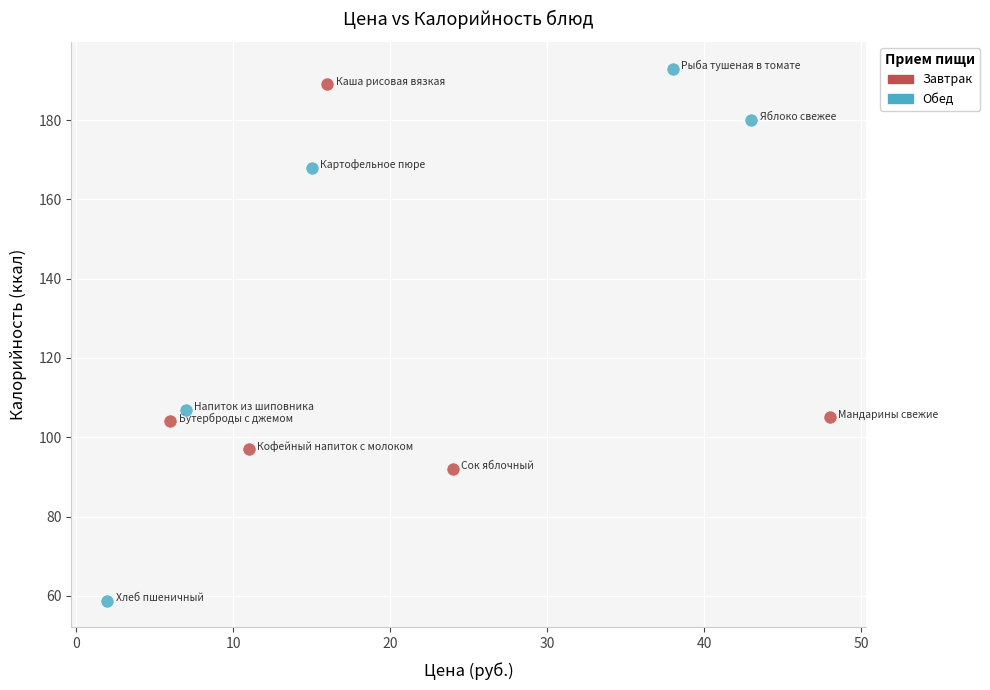

Which series reaches the minimum Y coordinate?

Обед